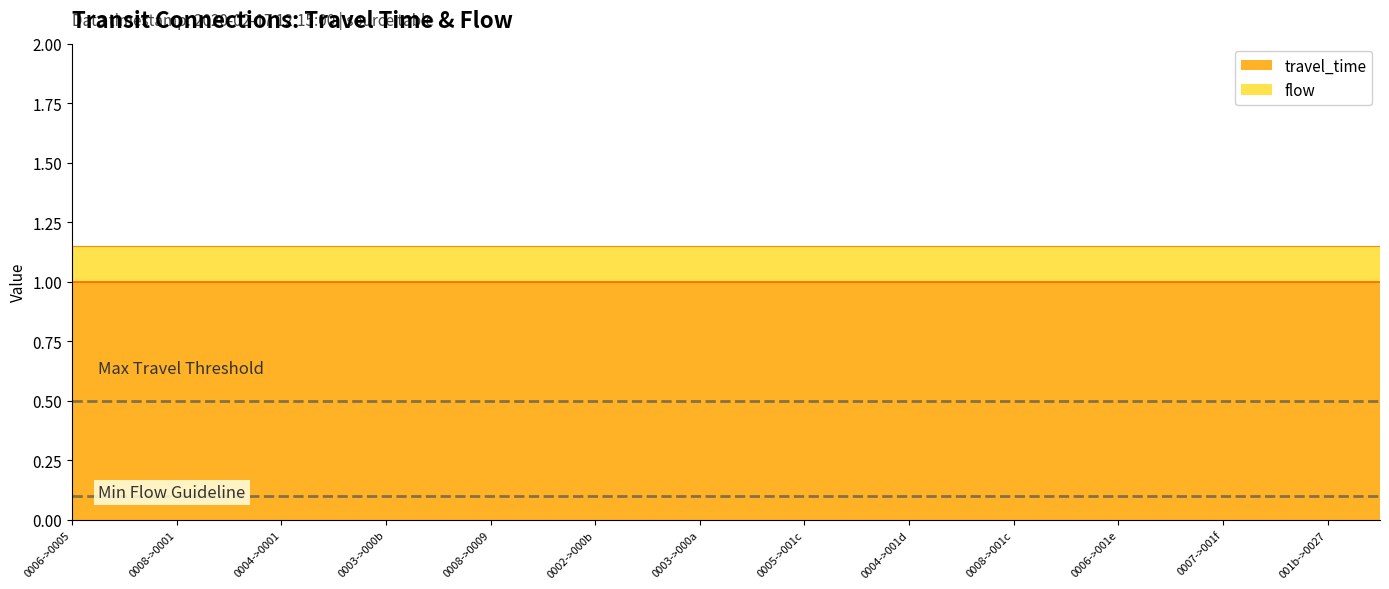

What is the maximum value for travel_time?

1.0